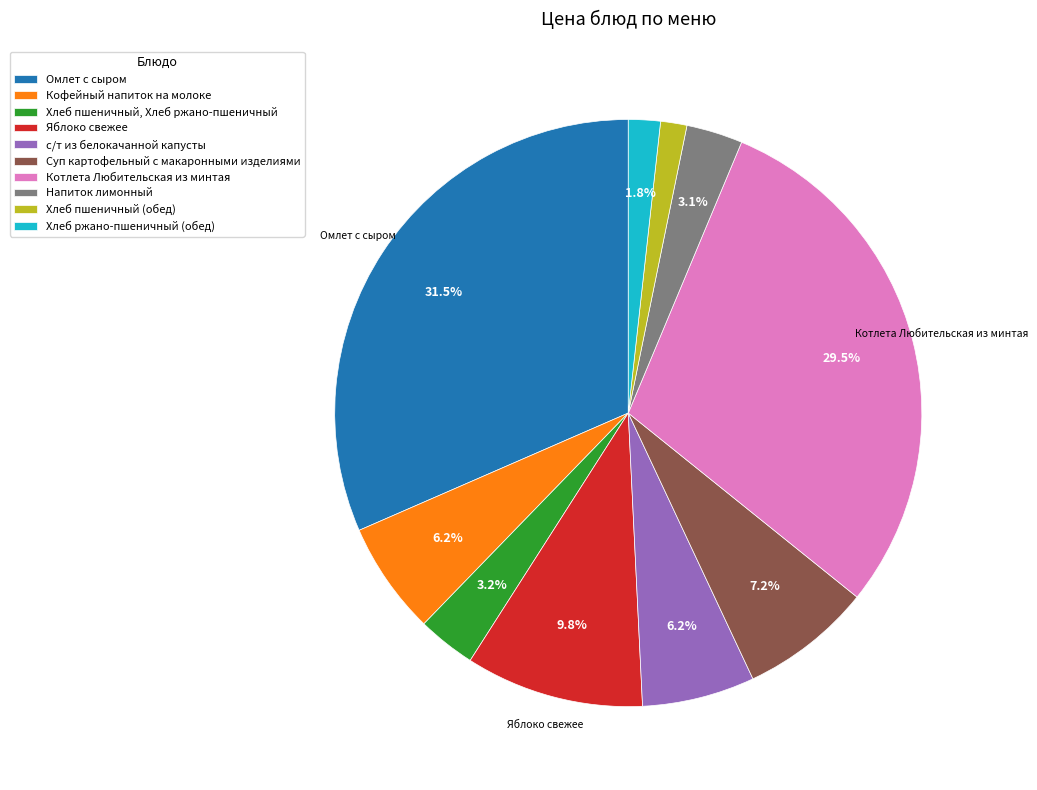

What percentage do с/т из белокачанной капусты and Омлет с сыром together represent?

37.7%